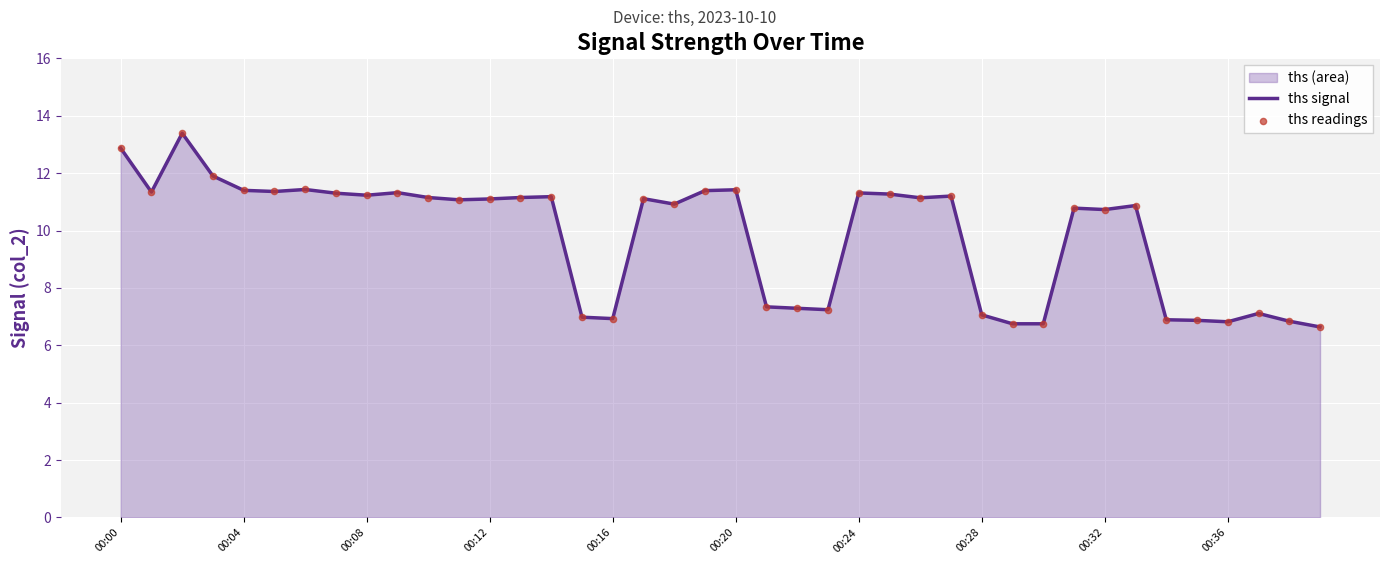

Which series has the largest total across all categories?

ths signal